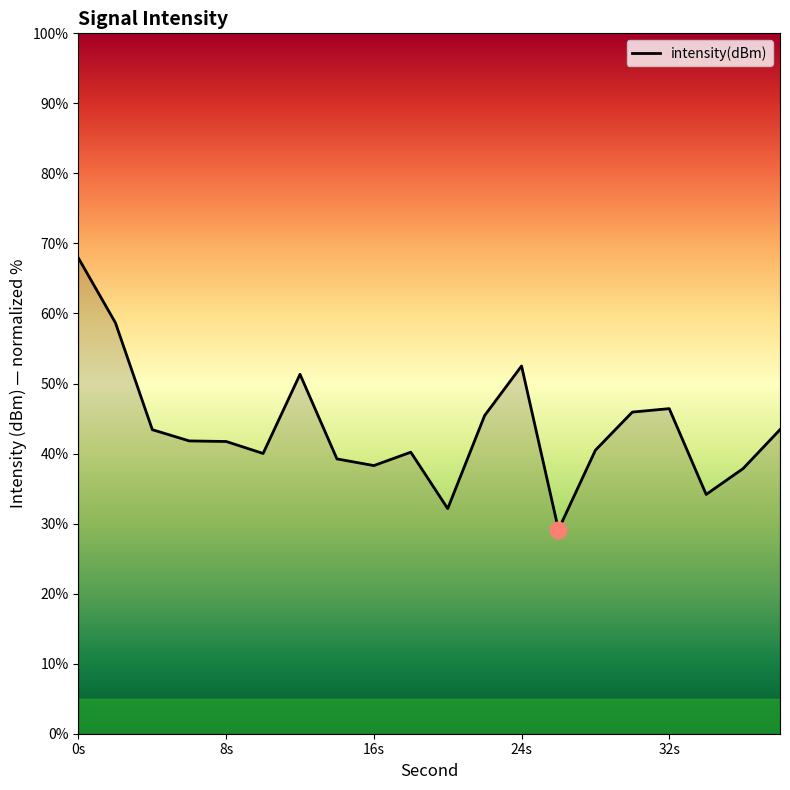

What is the average value?

43.5